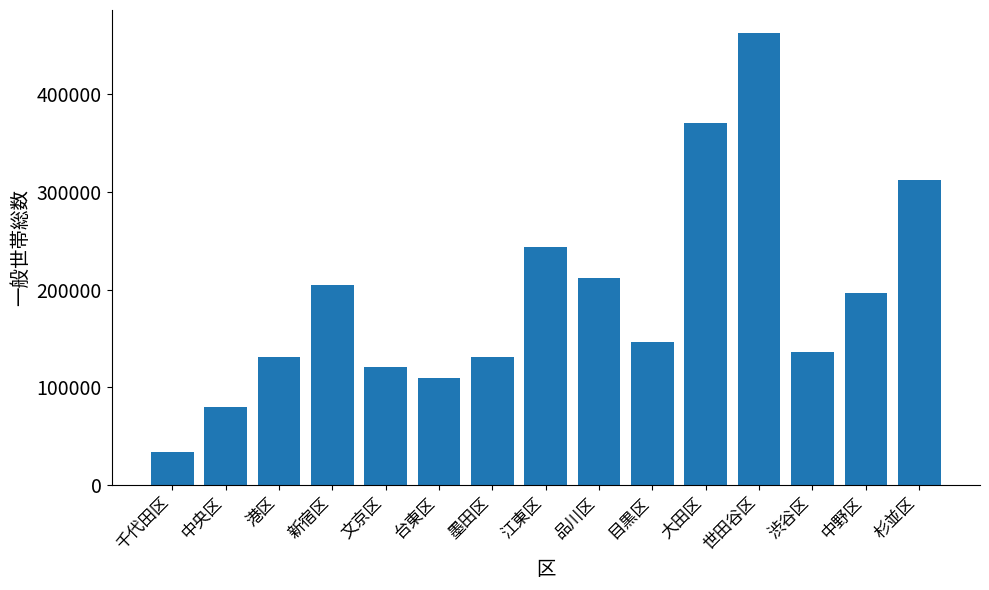

What is the ratio of the value at 杉並区 to the value at 台東区?

2.9